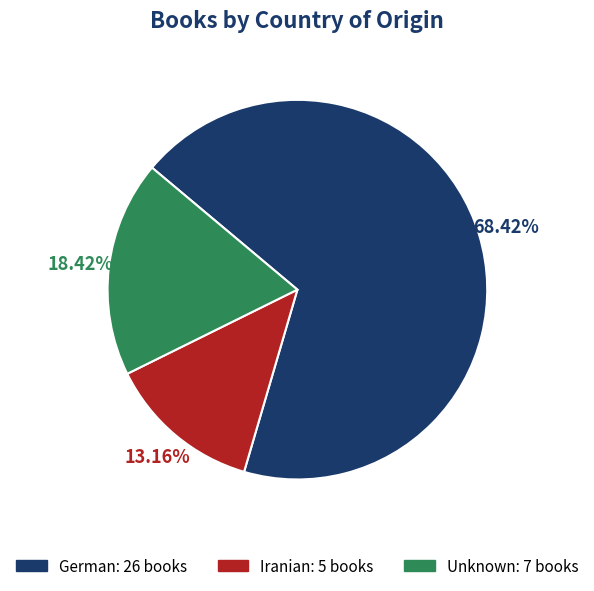

Is it true that German is 68% of the pie?

True